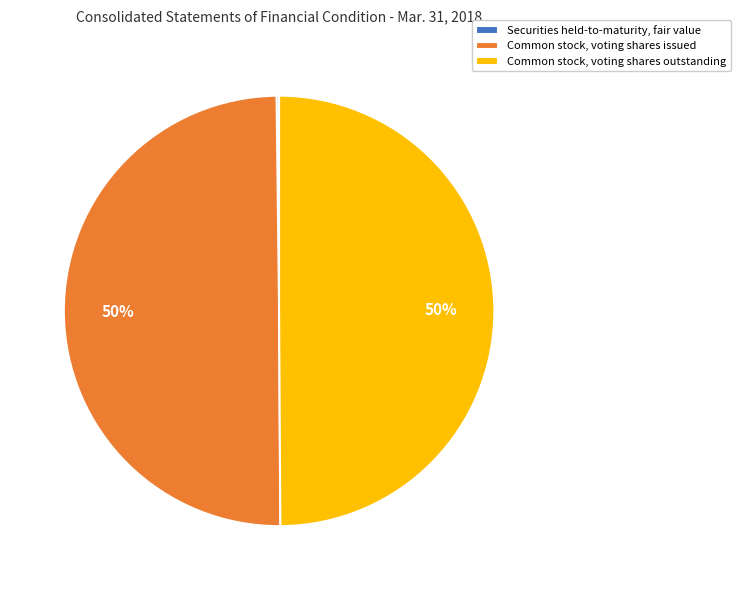

What percentage is the Common stock, voting shares outstanding slice, to the nearest percent?

50%